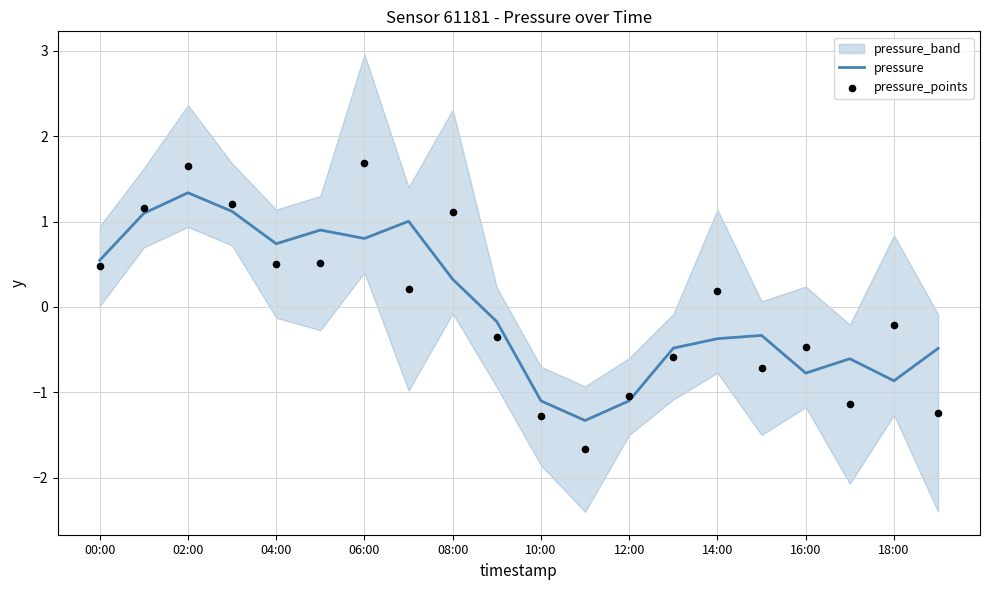

What is the maximum value for pressure?

1.3